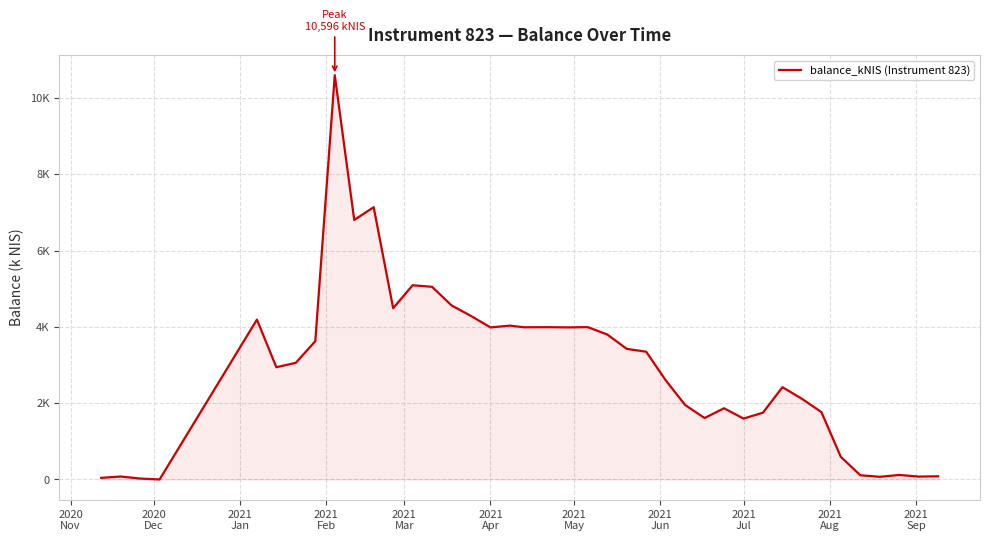

Does the chart display data point markers on the line(s)?

No